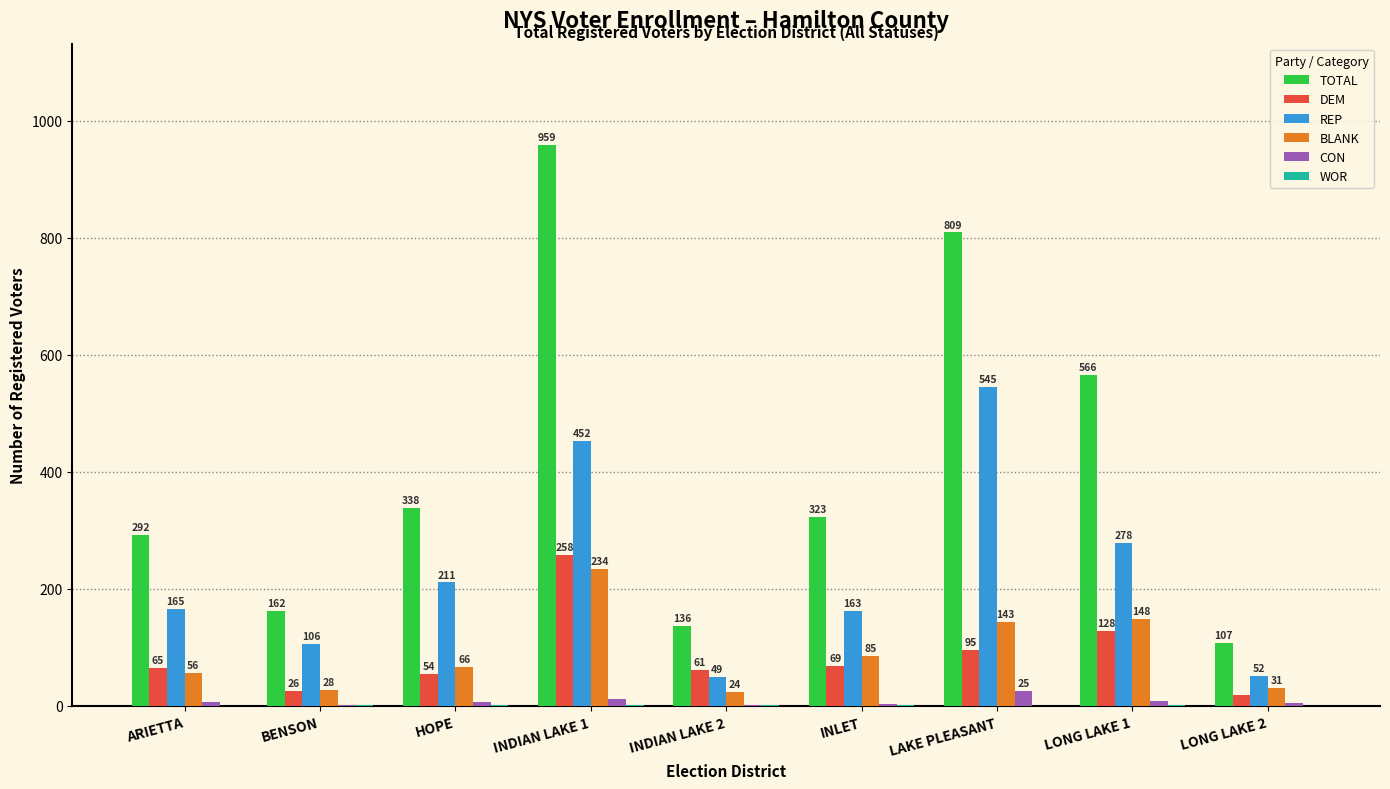

Where is BLANK nearest to the value 129?

LAKE PLEASANT